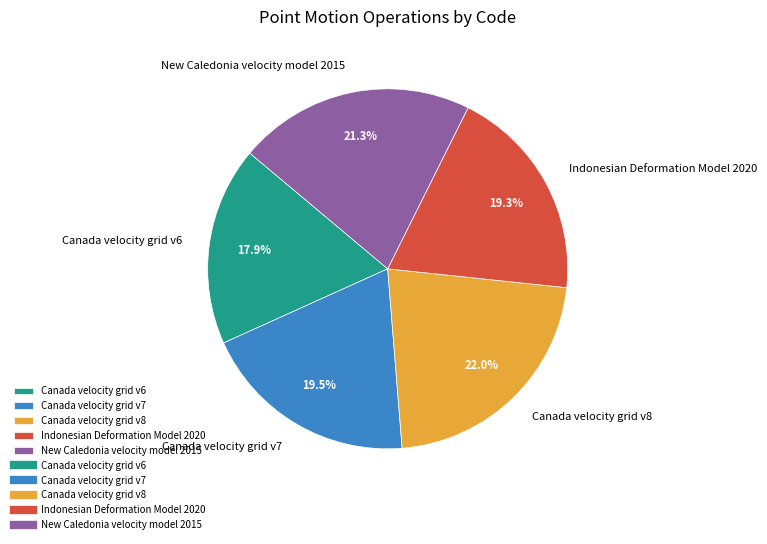

To the nearest percent, what is the difference between the Canada velocity grid v8 and Canada velocity grid v6 slice percentages?

4%